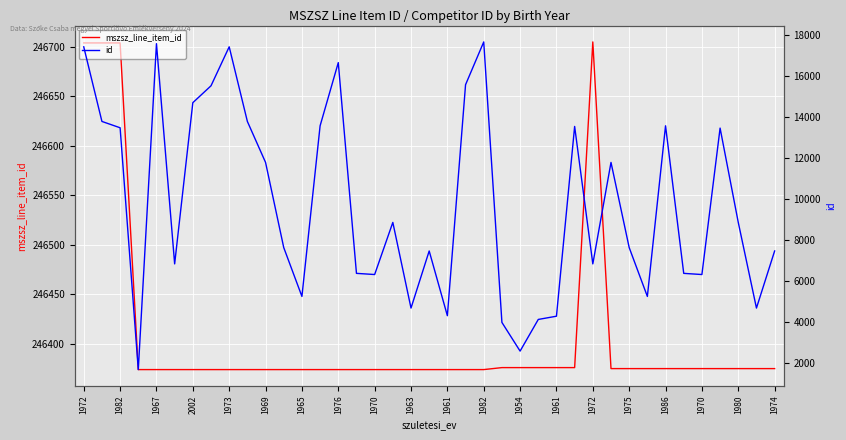

Which series has the largest range (max minus min)?

id